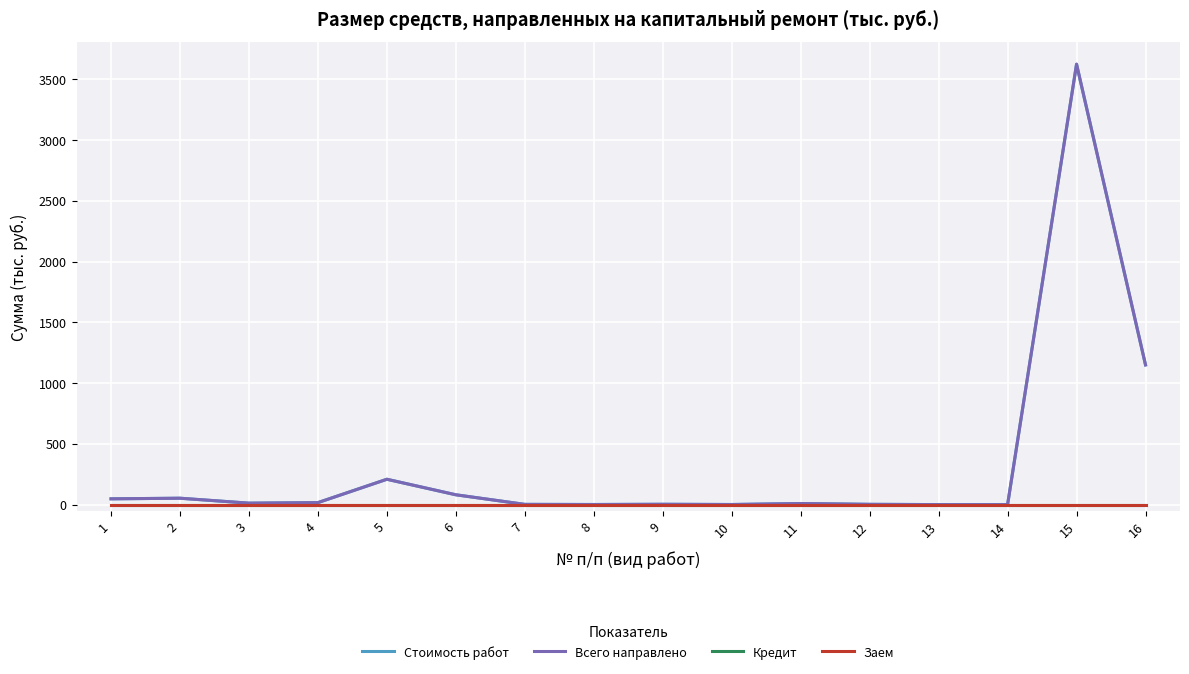

Is this an area chart (filled region under the line)?

No